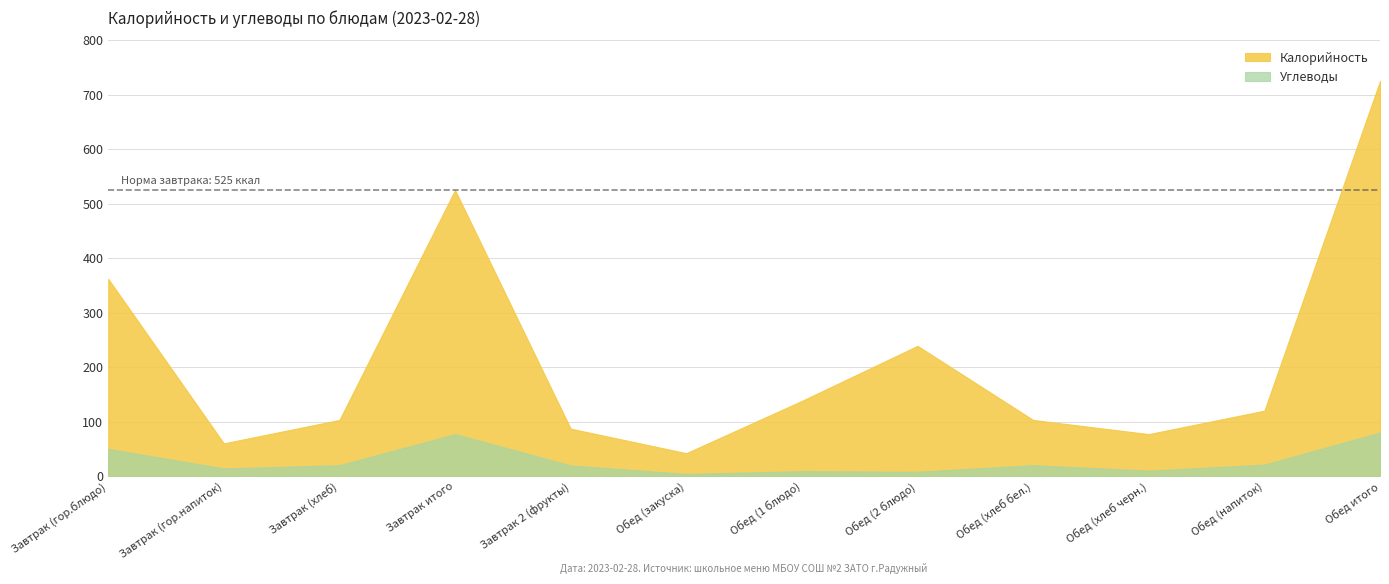

True or false: Углеводы and Калорийность intersect in this chart.

False